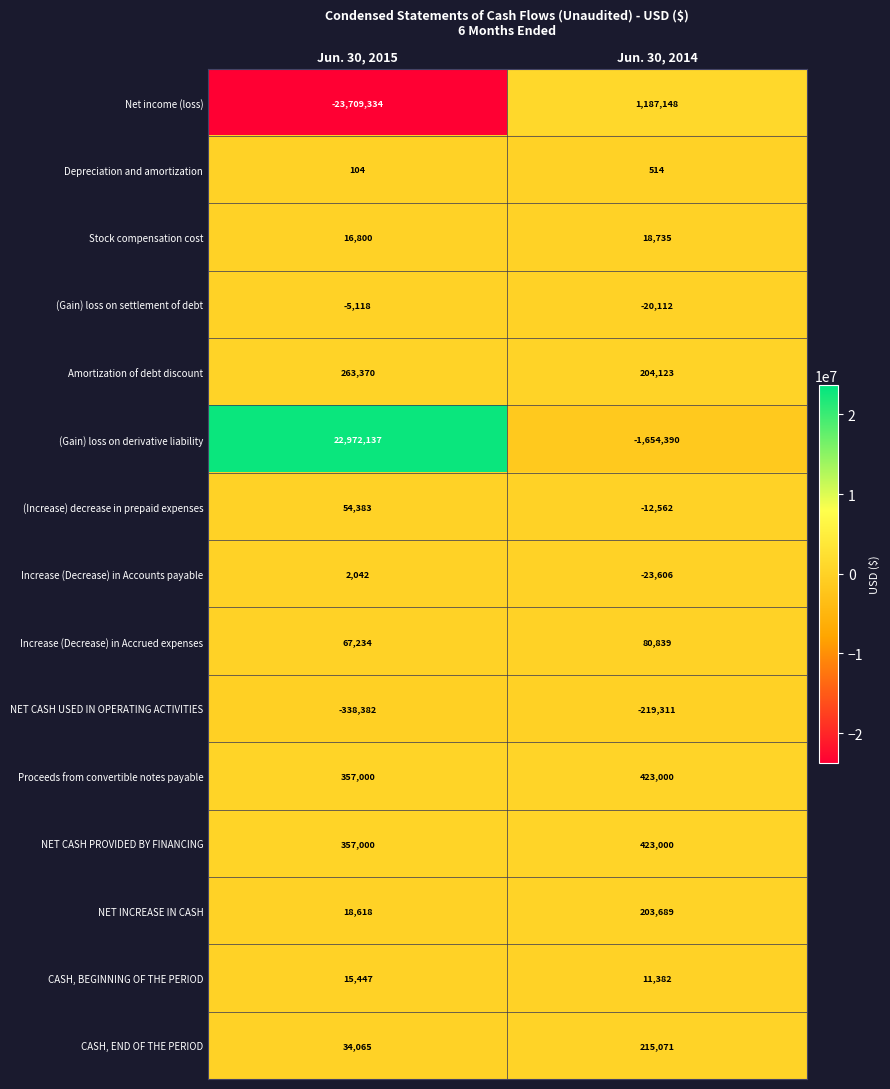

What is the approximate value of NET CASH PROVIDED BY FINANCING at Jun. 30, 2014, to the nearest 10?

423000